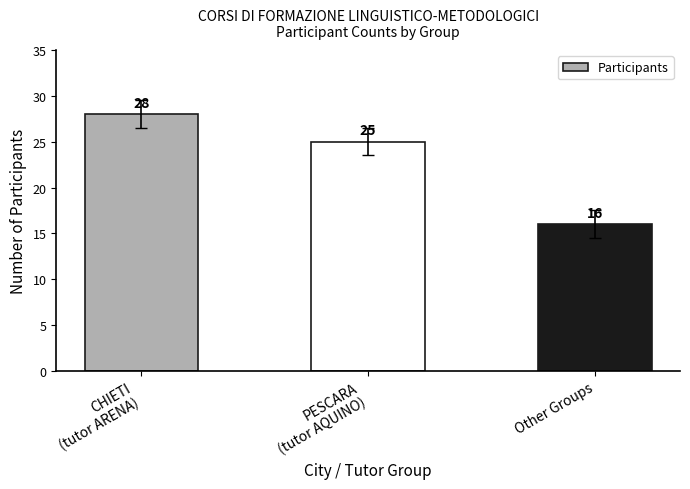

Is it true that the value at Other Groups is 16?

True